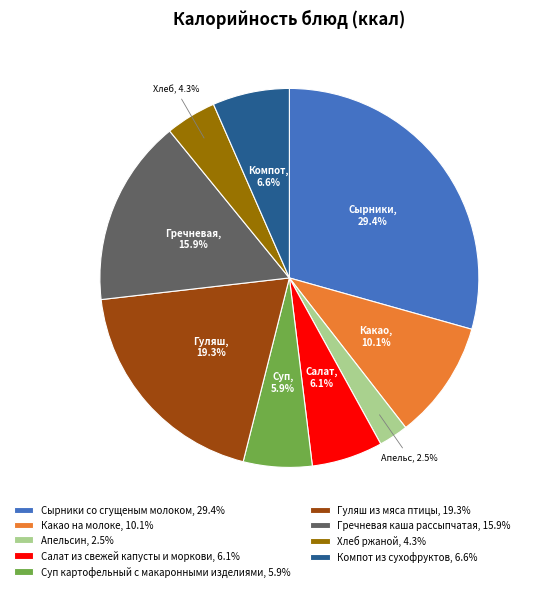

Count the number of slices in the pie.

9